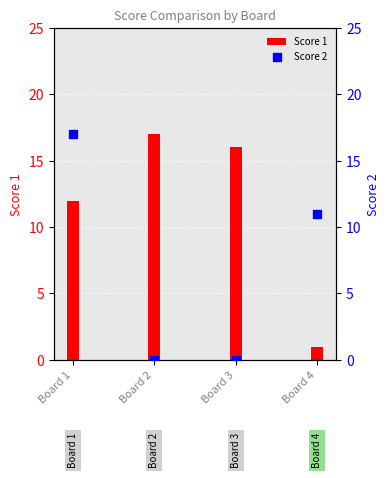

Which series contains the highest Y value?

Score 1